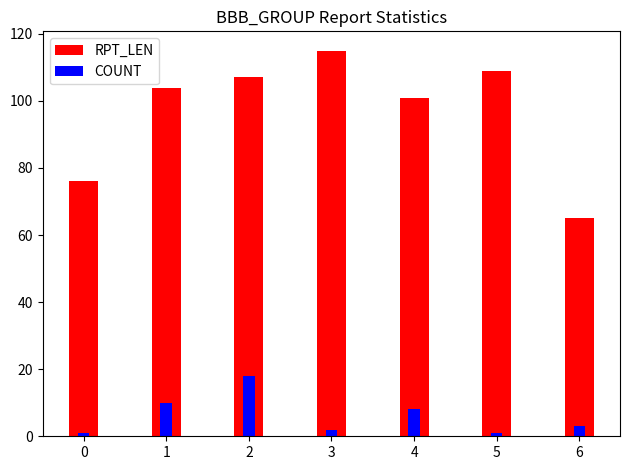

Reading right to left, what are all the values shown in this chart?

RPT_LEN: 65	109	101	115	107	104	76
COUNT: 3	1	8	2	18	10	1